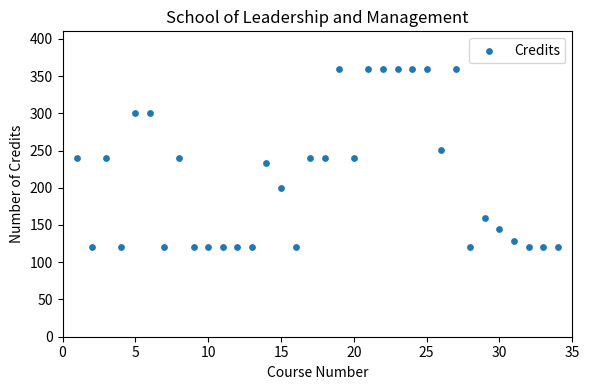

What is the range of Y values (max minus min)?

240